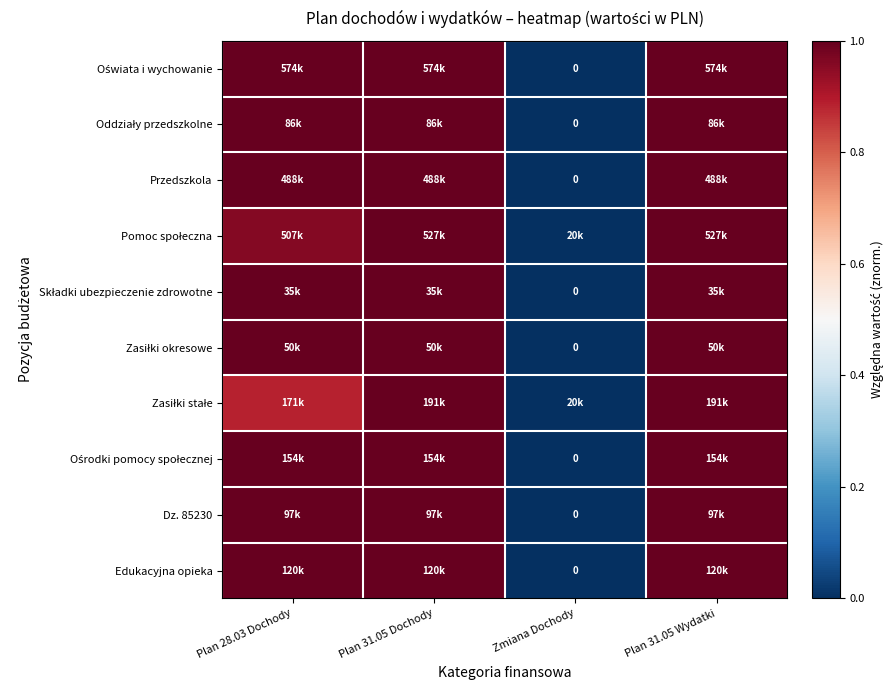

At which label is Zasiłki stałe closest to 0?

Zmiana Dochody